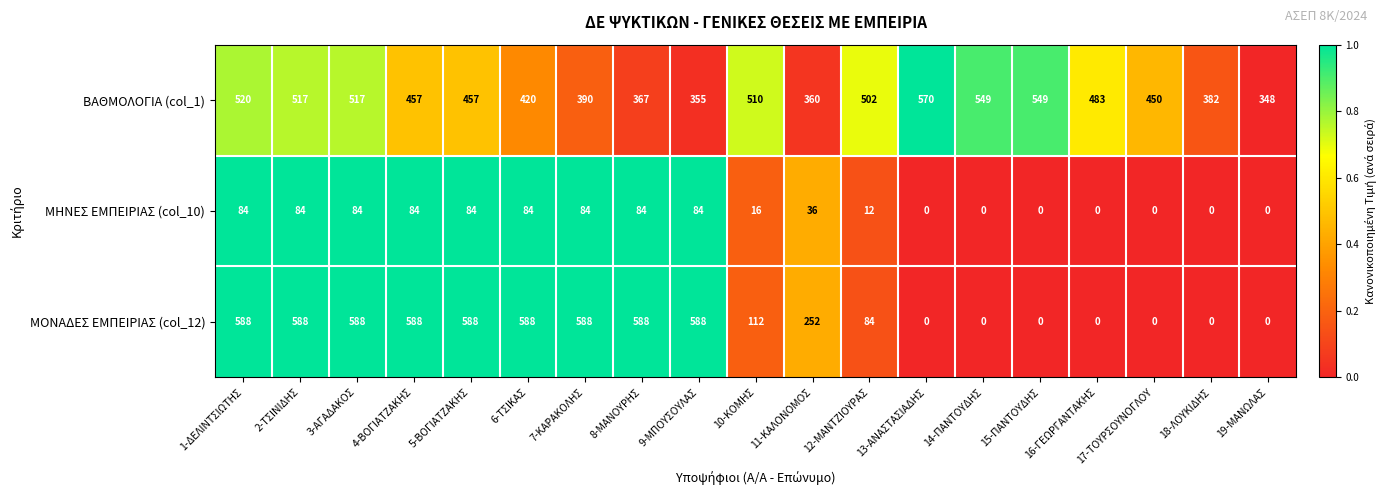

Which series has the widest spread of values?

ΜΟΝΑΔΕΣ ΕΜΠΕΙΡΙΑΣ (col_12)